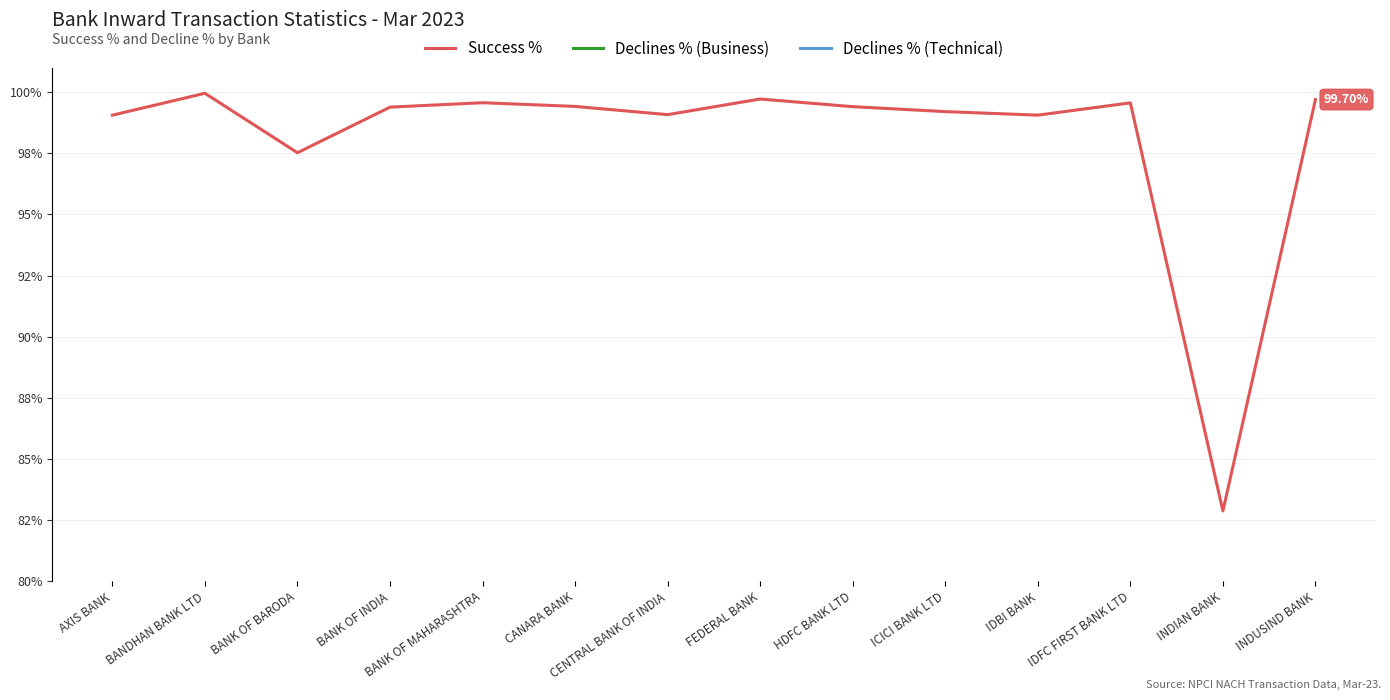

What is the average value of the Success % series?

98.1